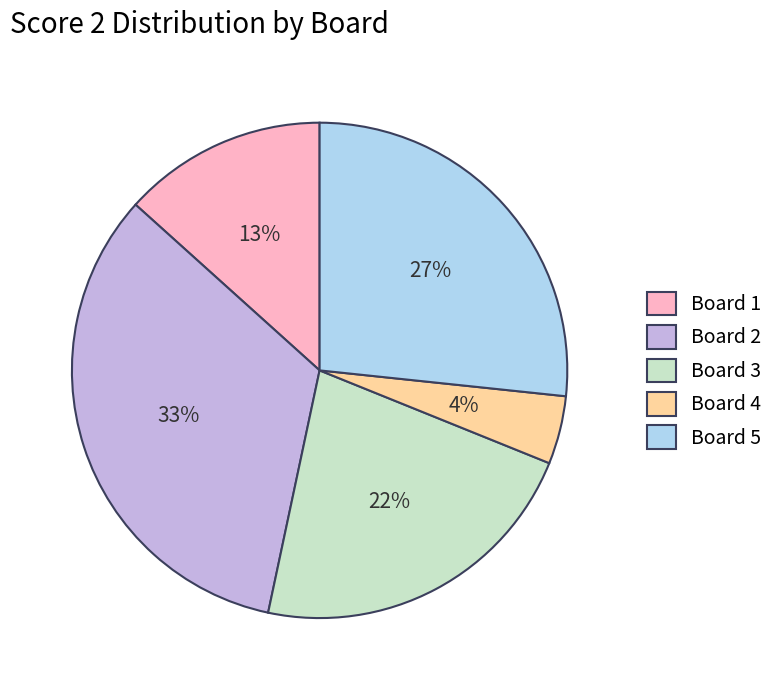

True or false: Board 1 accounts for 3% of the total.

False